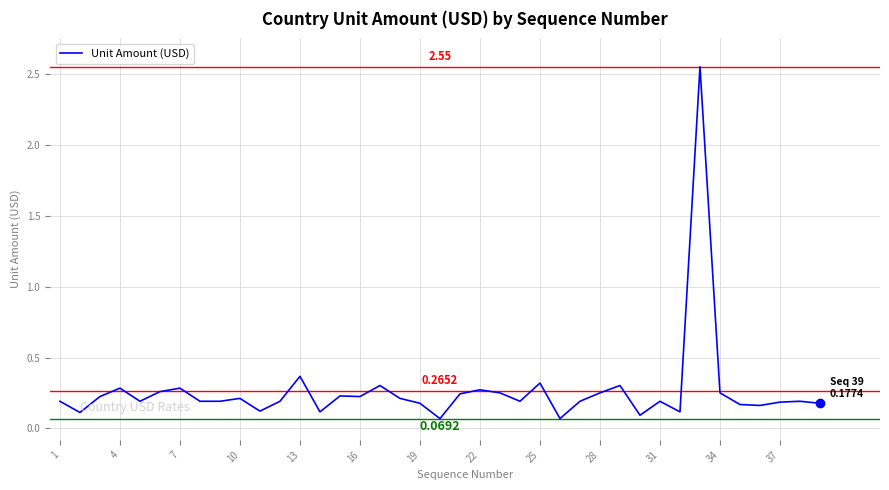

What is the difference between the maximum and minimum values?

2.5